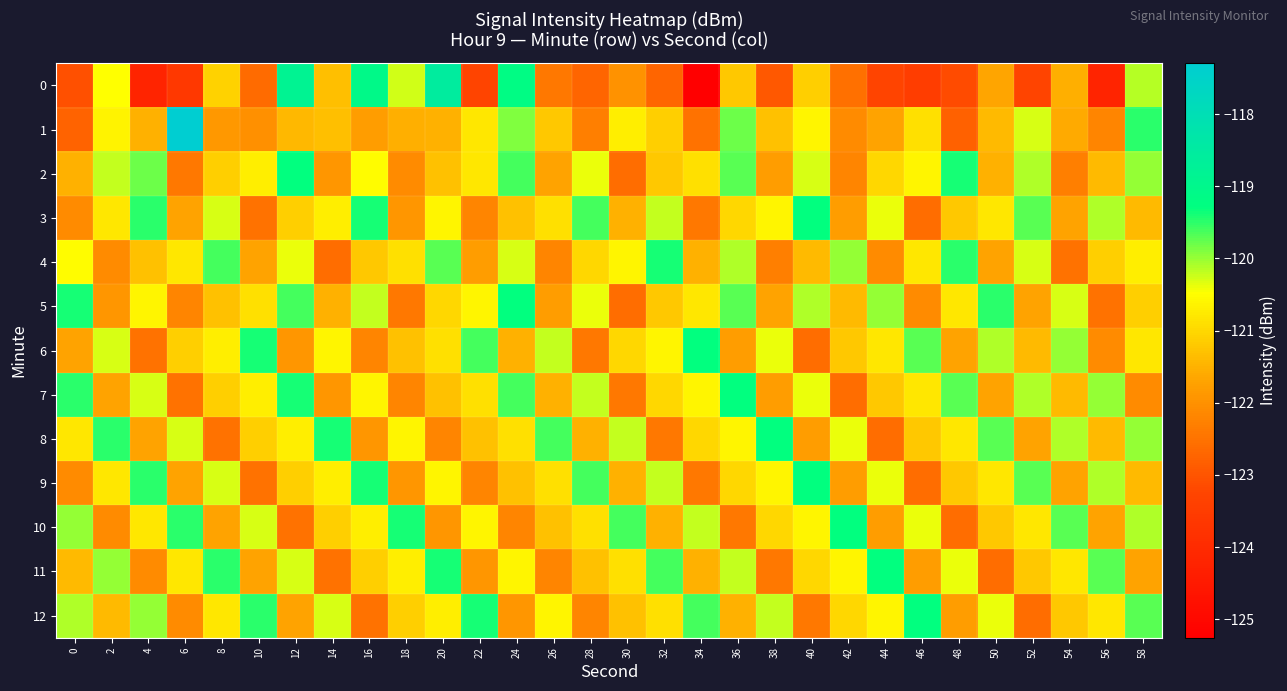

What is the maximum value shown in the chart?

-117.3